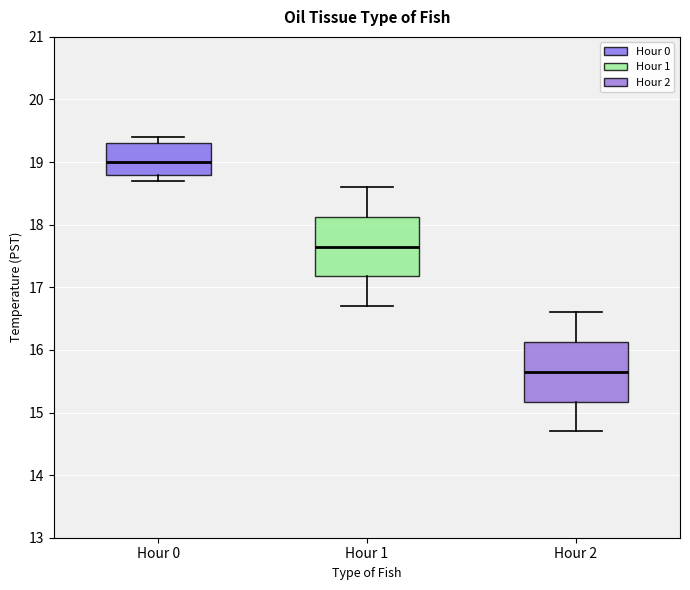

Reading left to right, transcribe this box plot: for each box, give where its median line is, the range the box spans, and where its two whiskers end, as read against the y-axis. The values are not printed on the chart, so give them approximately, as read against the axis.

Hour 0: median 19.0, box 18.8 to 19.3, whiskers 18.7 to 19.4
Hour 1: median 17.7, box 17.2 to 18.1, whiskers 16.7 to 18.6
Hour 2: median 15.7, box 15.2 to 16.1, whiskers 14.7 to 16.6